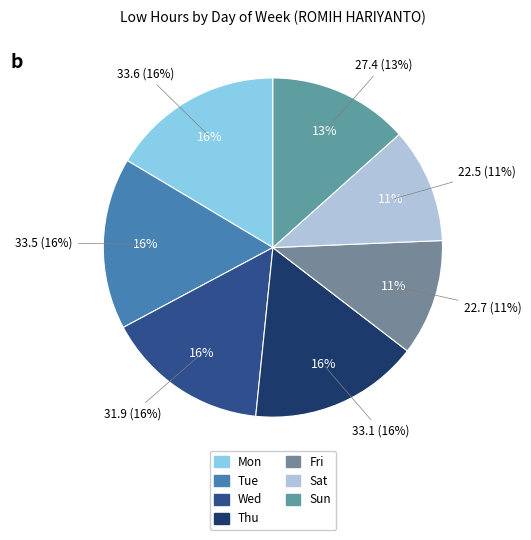

What is the ratio of the value at Mon to the value at Thu?

1.0